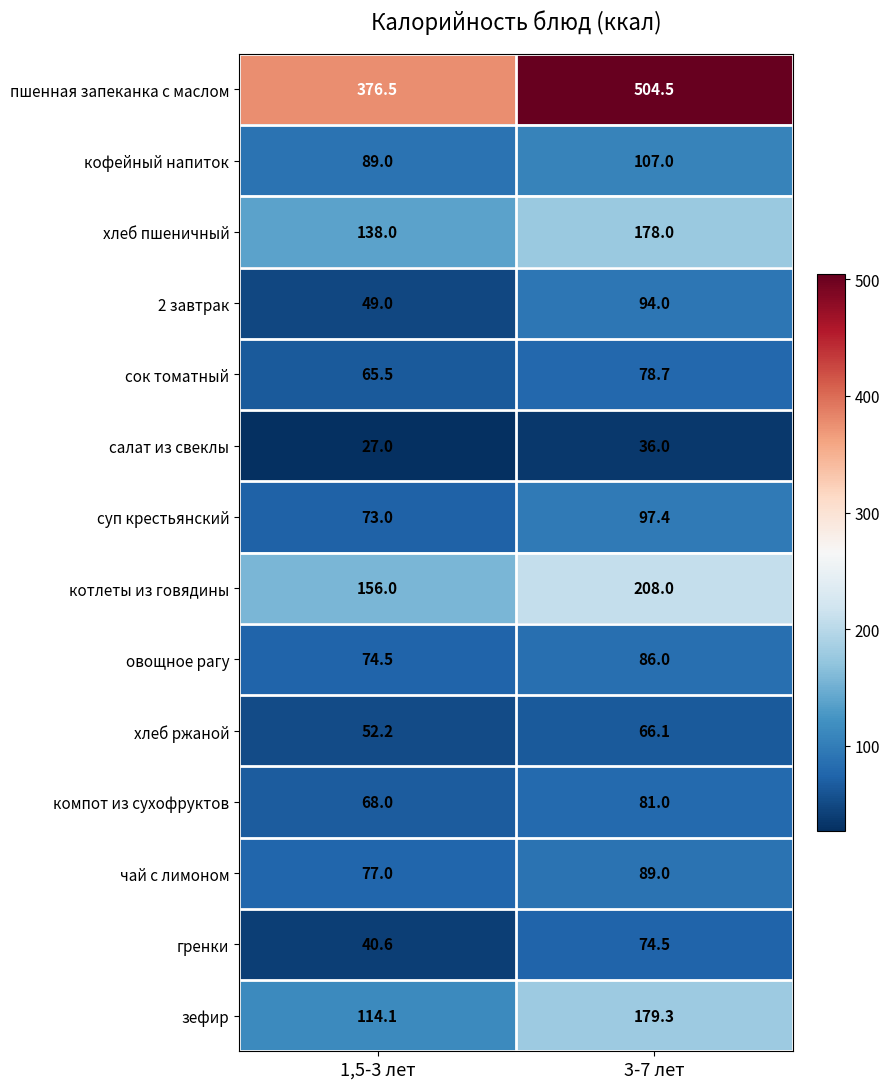

Which series has the largest total across all categories?

пшенная запеканка с маслом